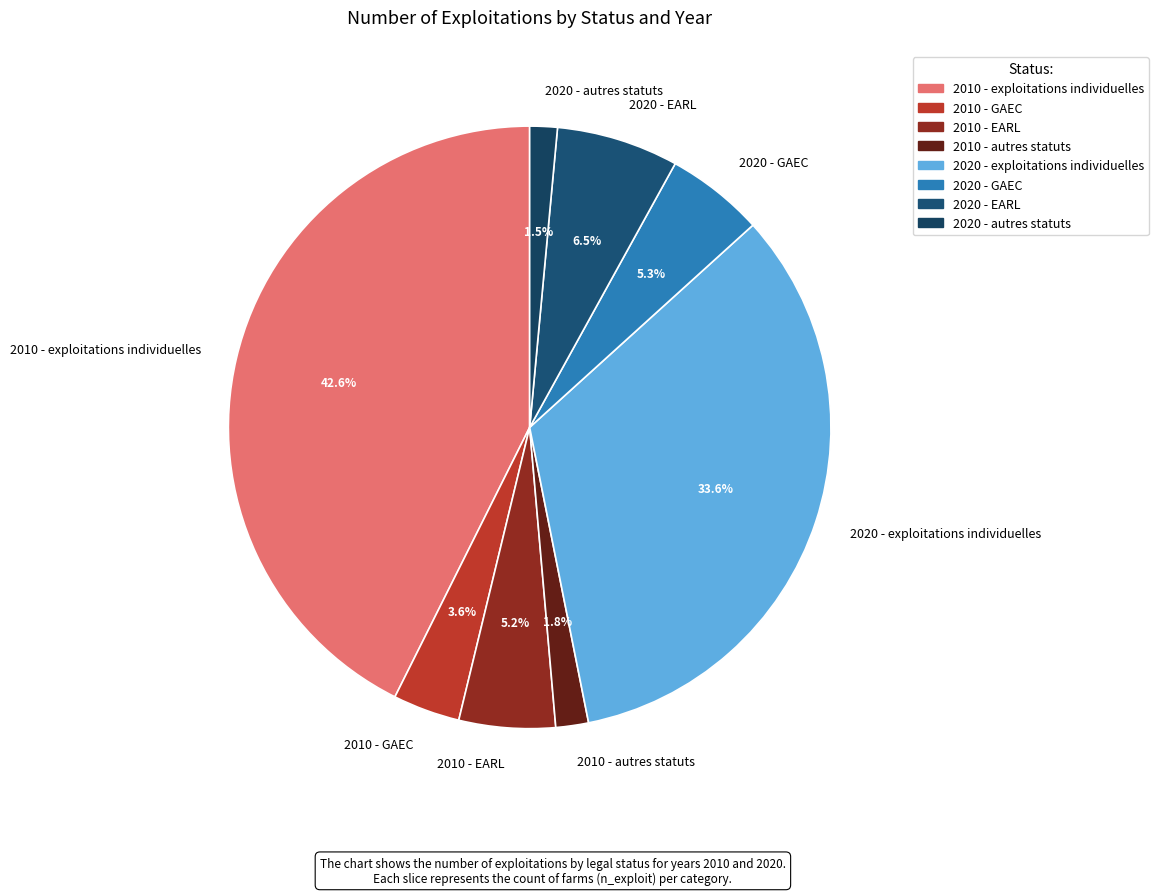

Is it true that 2010 - EARL is 1% of the pie?

False